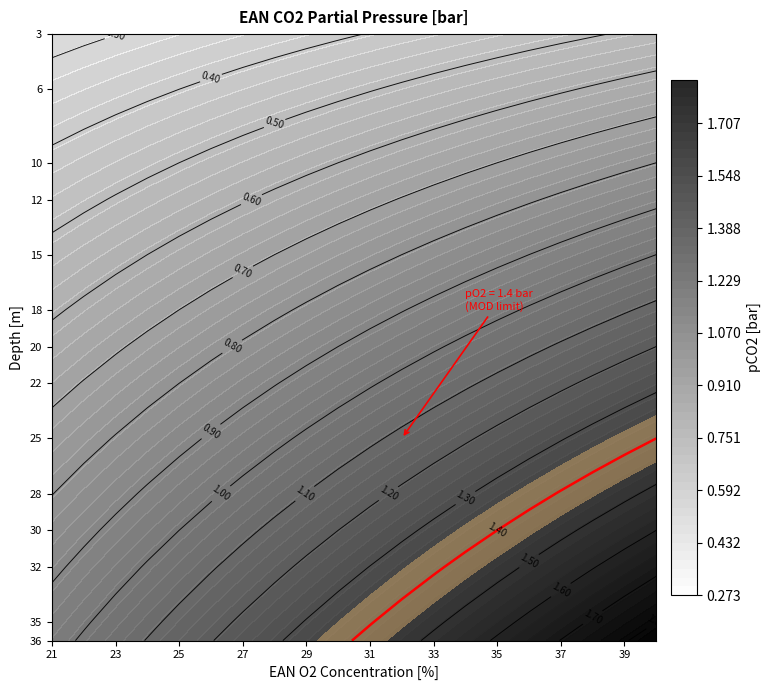

What is the average value of the 15 series?

0.8